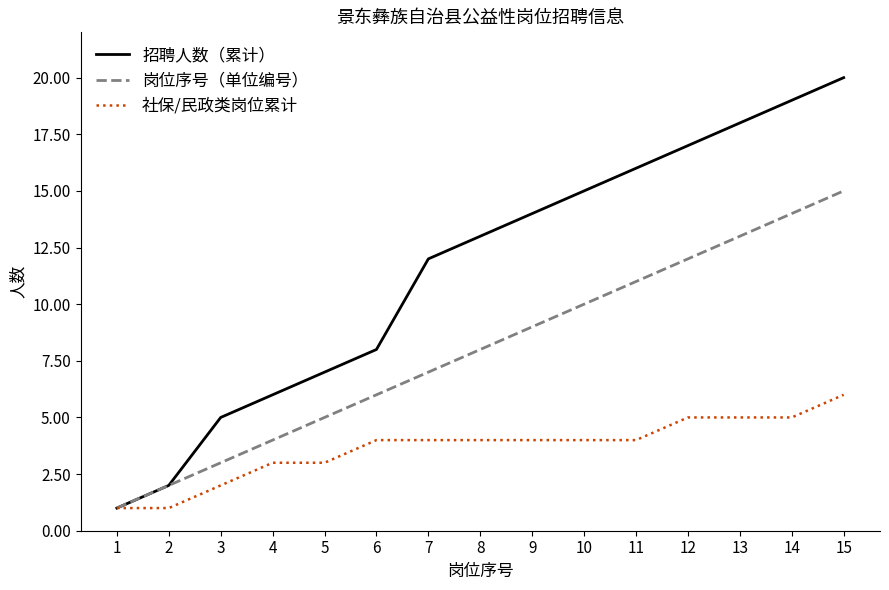

The value of 招聘人数（累计） at 5 is 7. True or false?

True